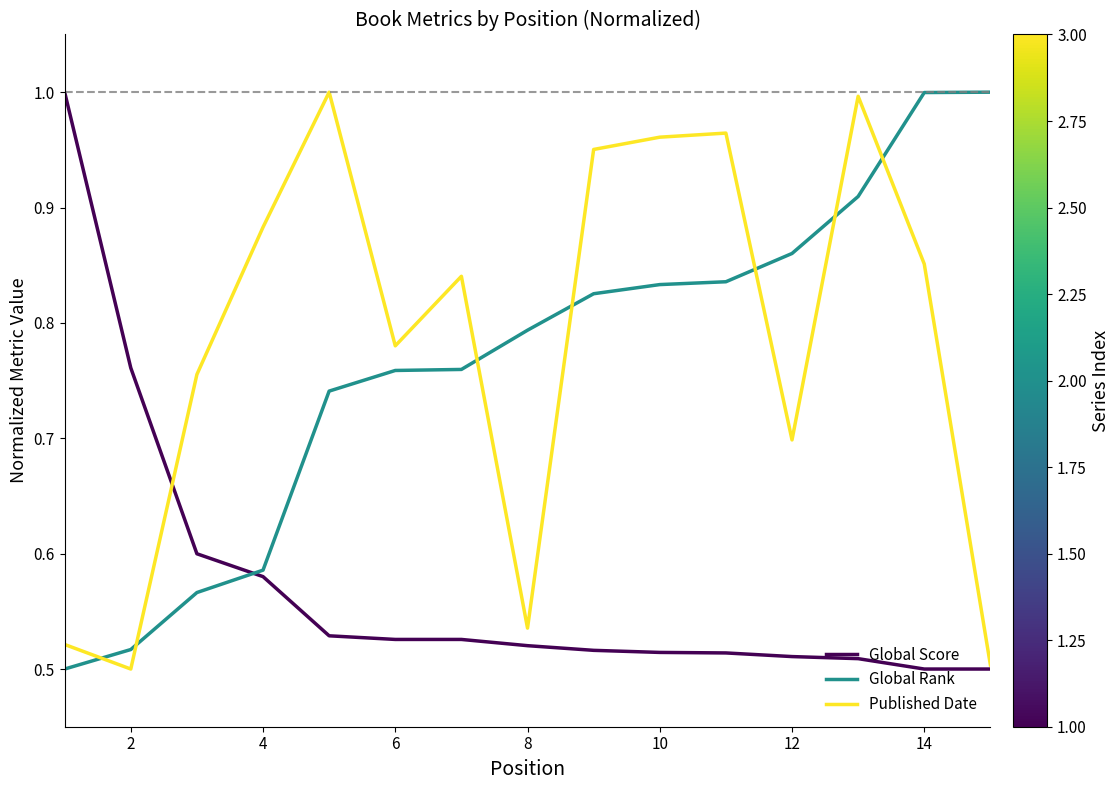

After their last crossing, which series has the higher values: Published Date or Global Rank?

Global Rank